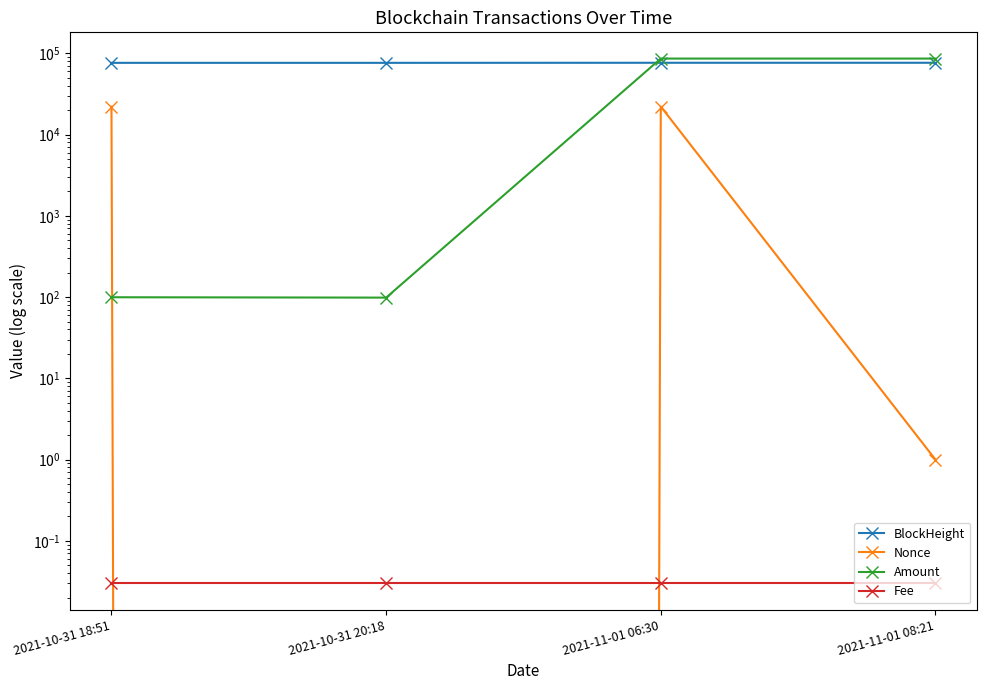

What is the sum of all Nonce values?

44168.0